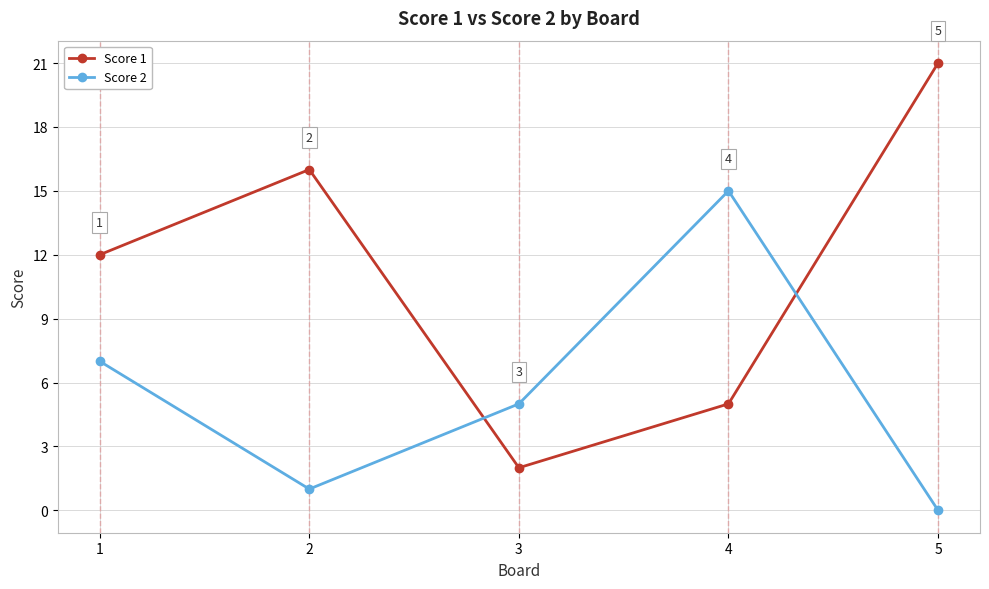

List the series in order of their peak value, lowest first.

Score 2, Score 1